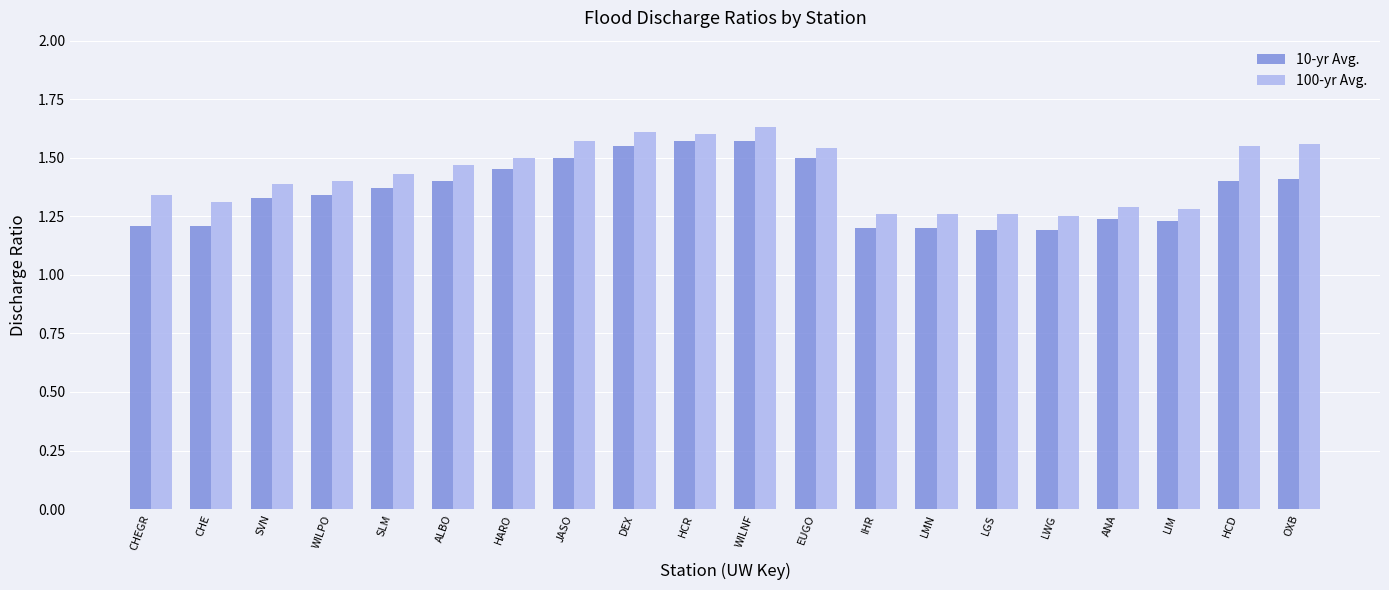

What is the label of the 9th bar from the left?

DEX